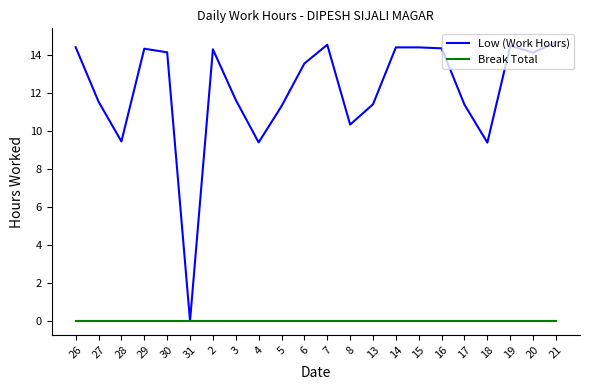

The Low (Work Hours) series shows 14.3 at 2. True or false?

True